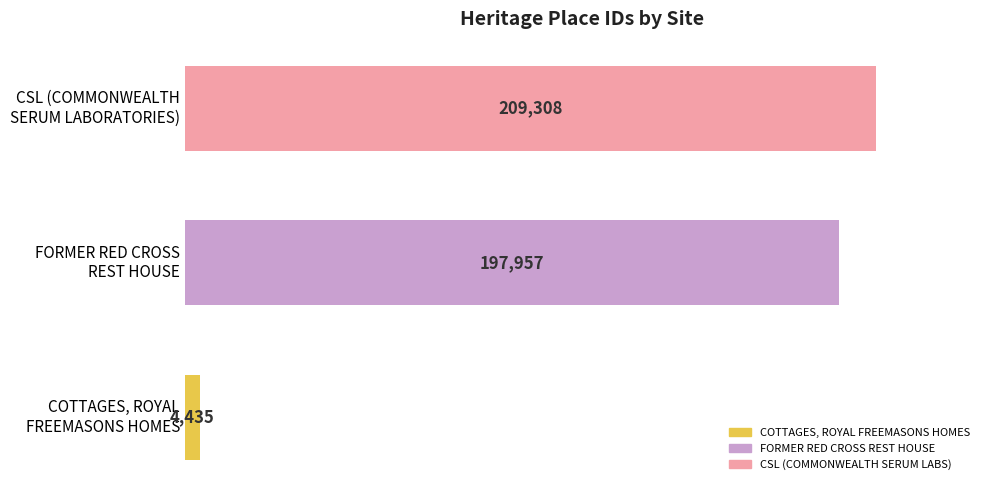

How many values are below 197957?

1